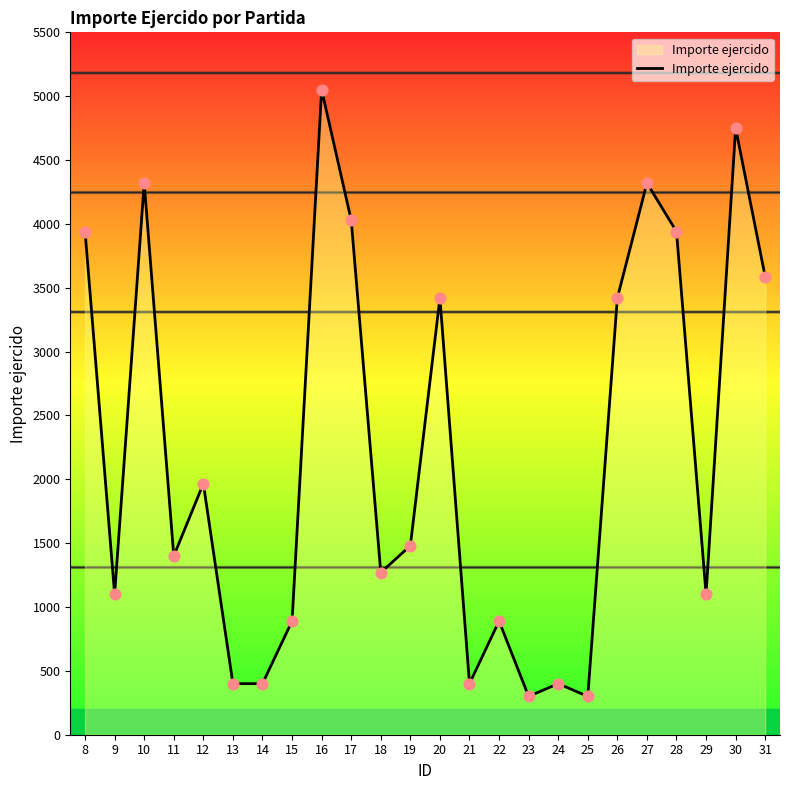

What is the ratio of the value at 11 to the value at 16?

0.3